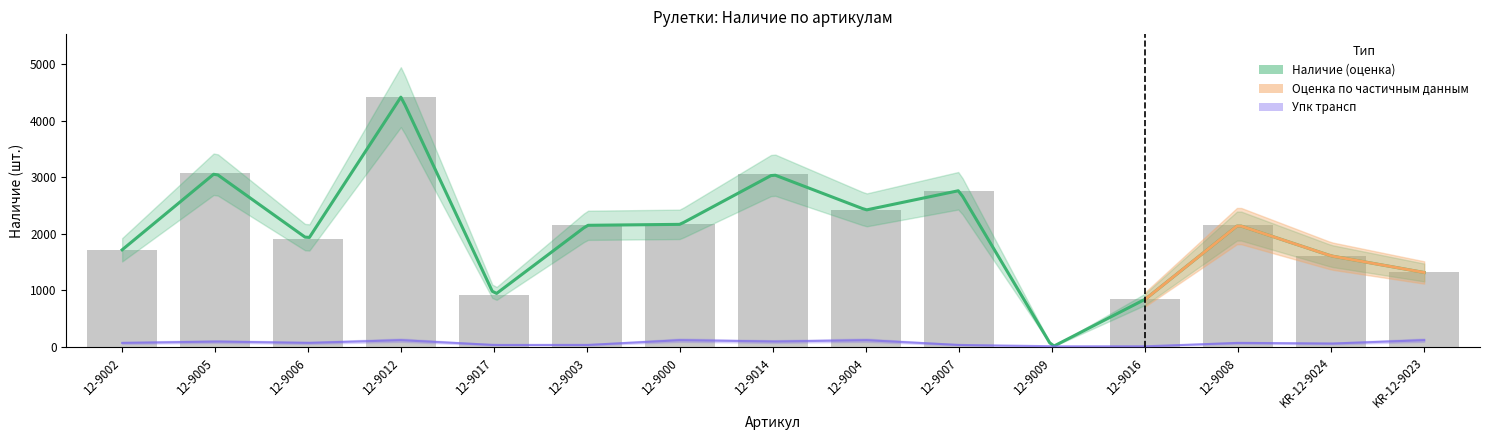

Which series has the largest total across all categories?

Наличие